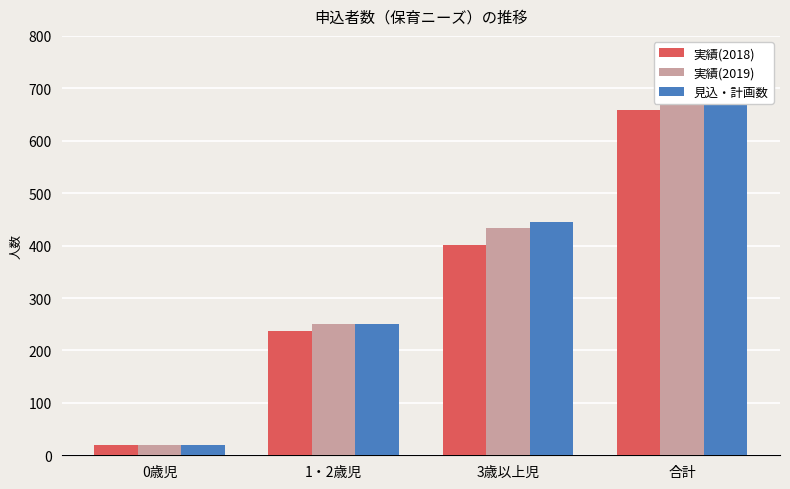

What is the difference between the second highest and second lowest values in the 見込・計画数 series?

195